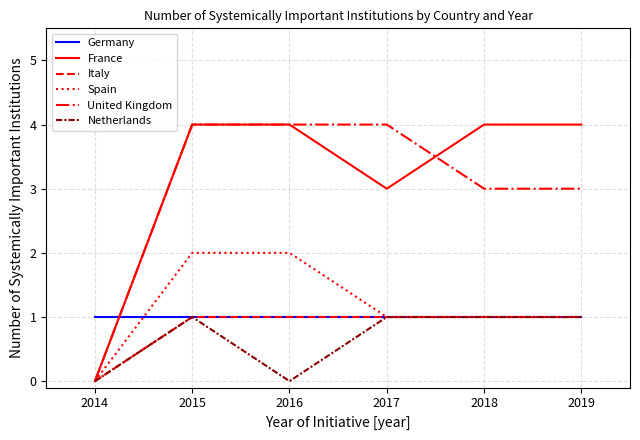

Is it true that United Kingdom equals 3 at 2019?

True